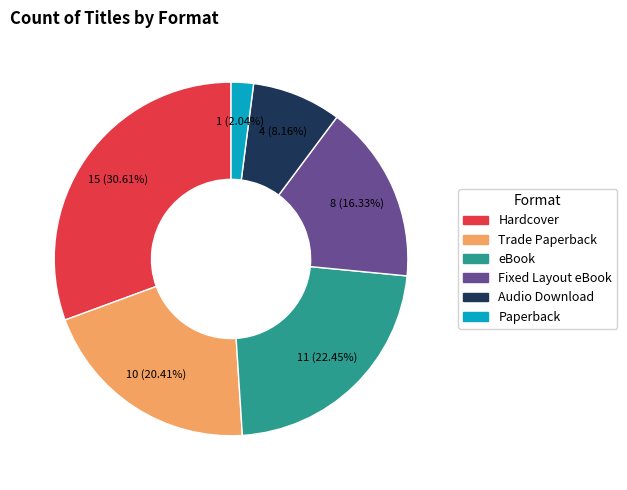

Does Hardcover account for over 50% of the chart?

No